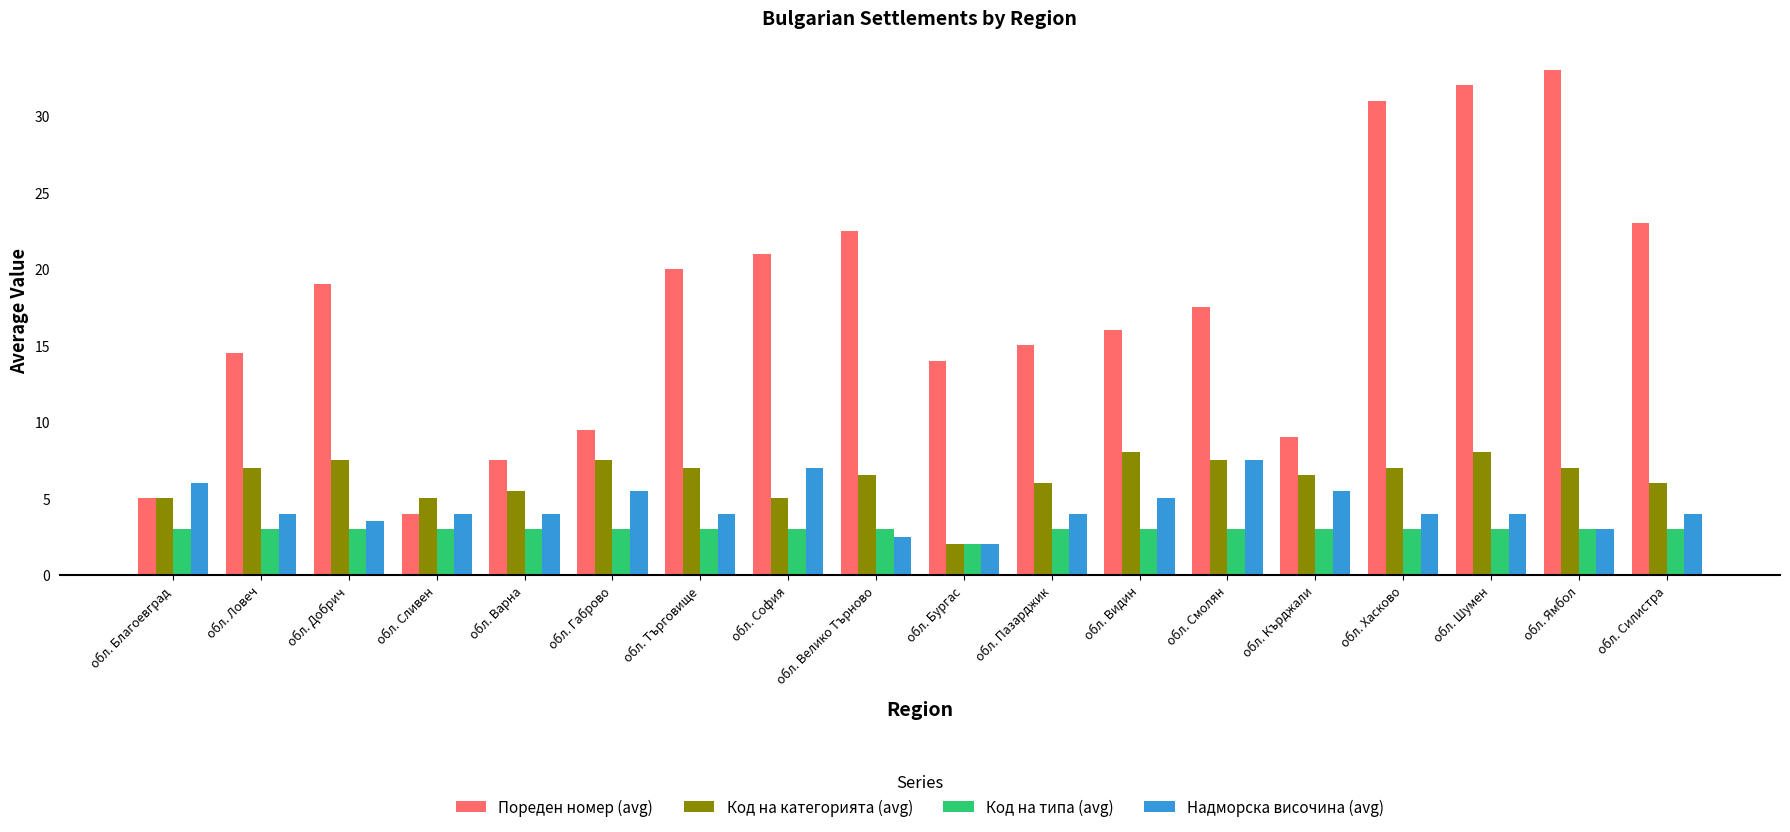

Reading left to right, what are all the values shown in this chart?

Пореден номер (avg): 5.0	14.5	19.0	4.0	7.5	9.5	20.0	21.0	22.5	14.0	15.0	16.0	17.5	9.0	31.0	32.0	33.0	23.0
Код на категорията (avg): 5.0	7.0	7.5	5.0	5.5	7.5	7.0	5.0	6.5	2.0	6.0	8.0	7.5	6.5	7.0	8.0	7.0	6.0
Код на типа (avg): 3.0	3.0	3.0	3.0	3.0	3.0	3.0	3.0	3.0	2.0	3.0	3.0	3.0	3.0	3.0	3.0	3.0	3.0
Надморска височина (avg): 6.0	4.0	3.5	4.0	4.0	5.5	4.0	7.0	2.5	2.0	4.0	5.0	7.5	5.5	4.0	4.0	3.0	4.0